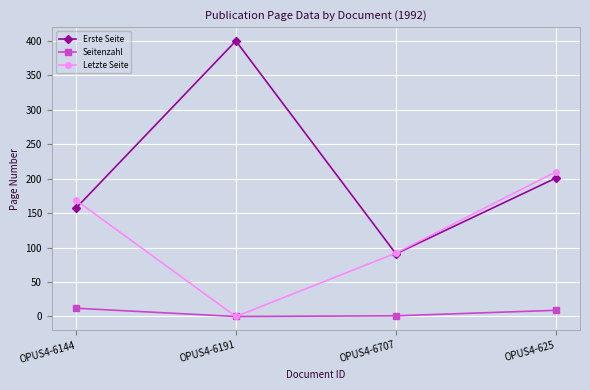

True or false: Letzte Seite has a value of 169 at OPUS4-6144.

True